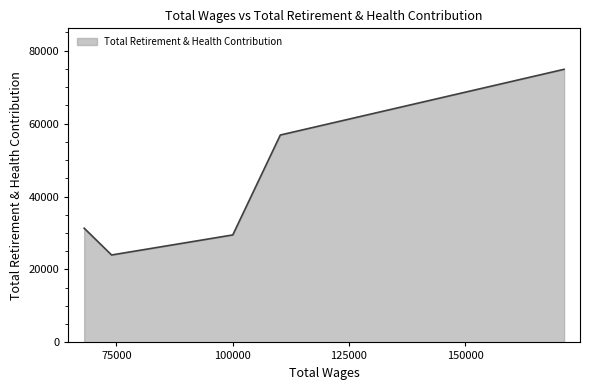

What is the smallest value displayed?

23977